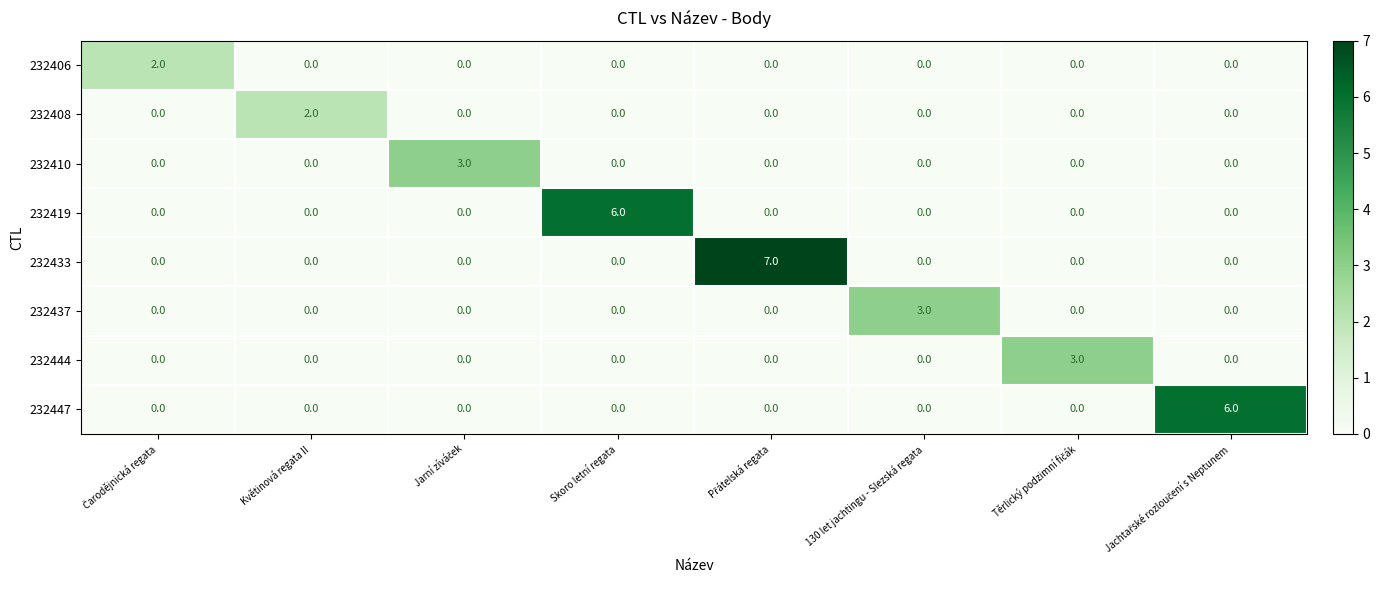

Which series has the widest spread of values?

232433